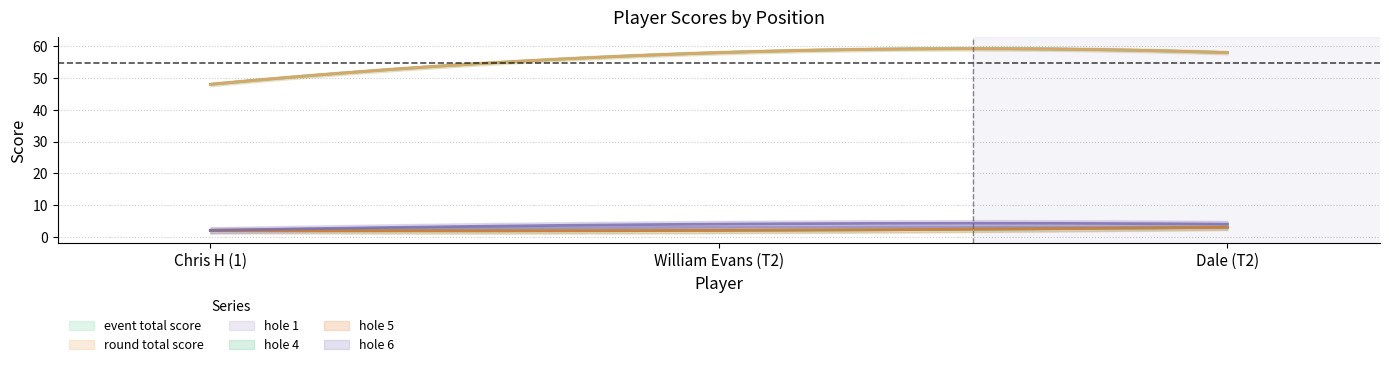

What position from the left is William Evans (T2)?

2